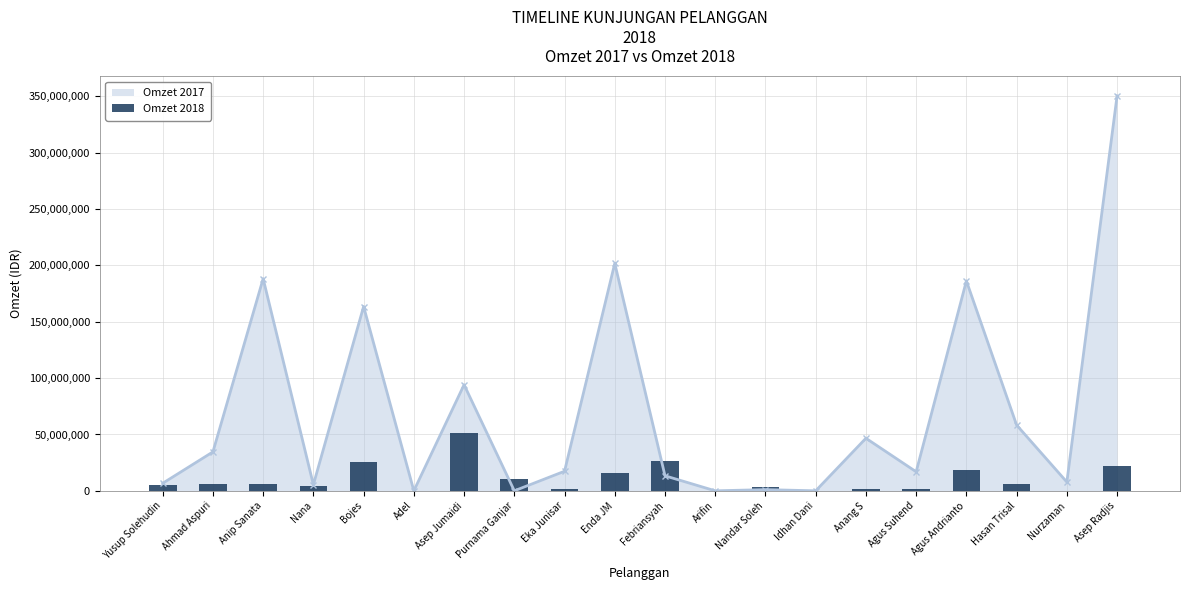

Where is the first local maximum for Omzet 2017?

Anip Sanata